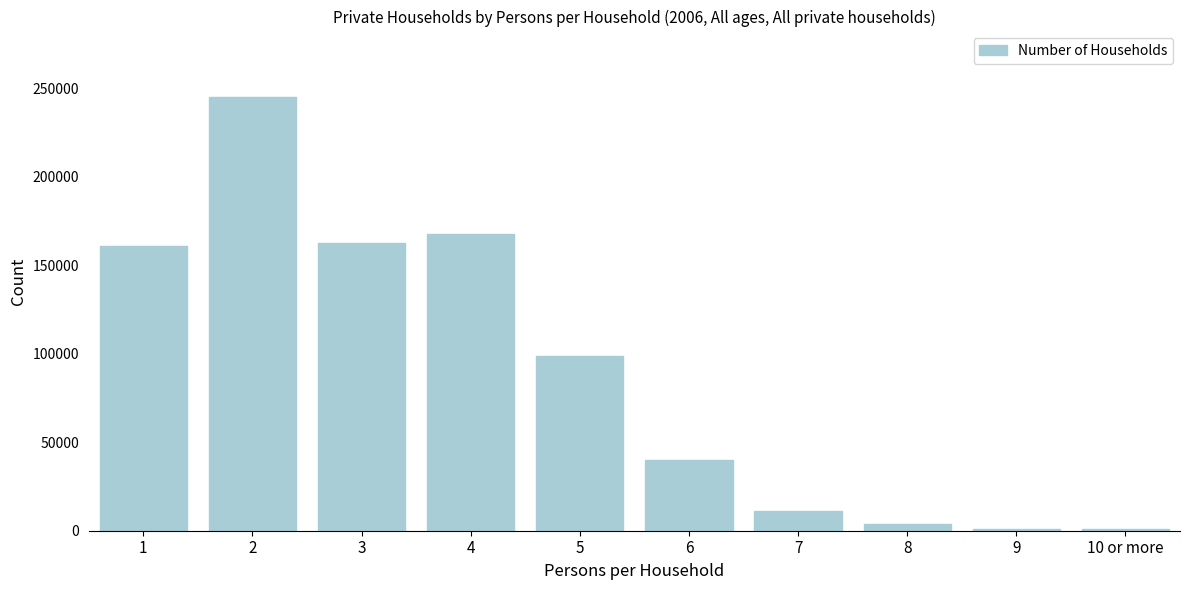

The value at 4 is 167552. True or false?

True